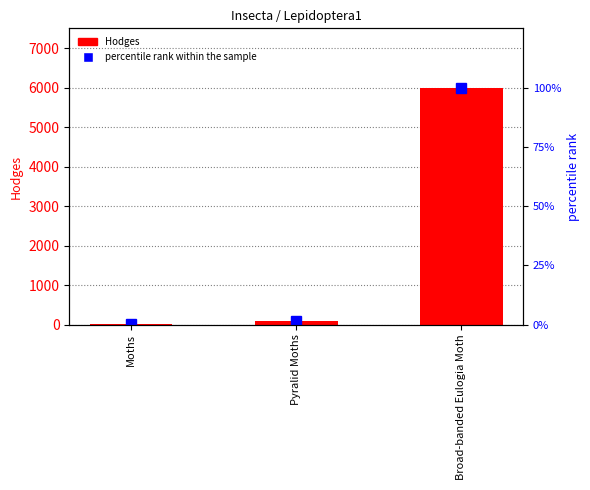

Which label corresponds to the largest value in the chart?

Broad-banded Eulogia Moth